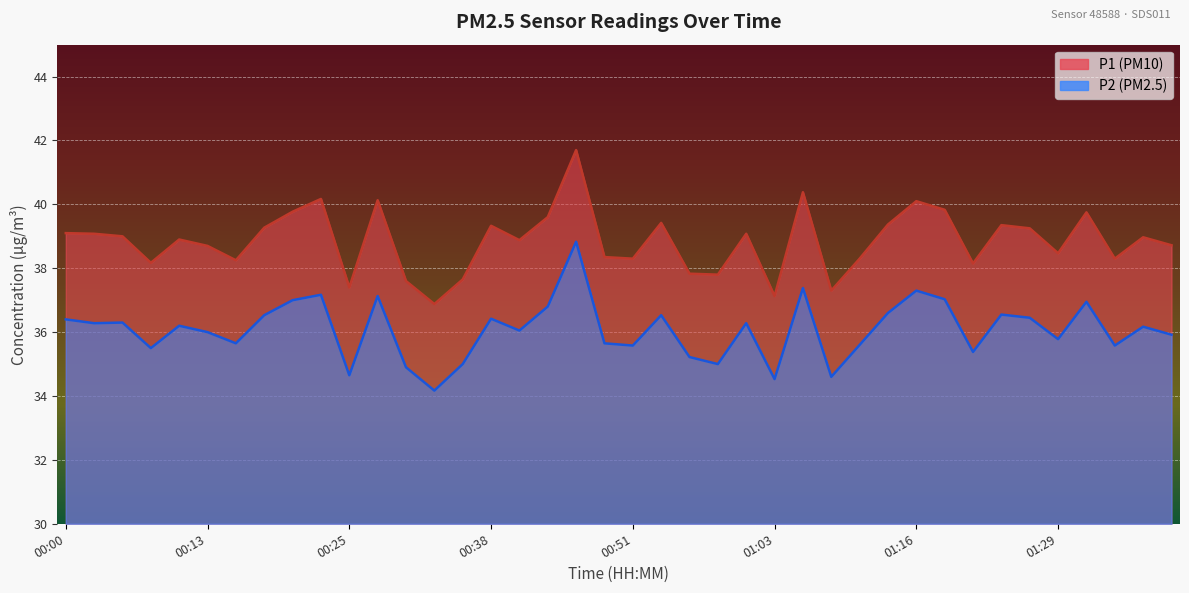

Rank the categories by P1 value from lowest to highest.

00:33, 01:03, 01:09, 00:25, 00:30, 00:36, 00:58, 00:56, 01:21, 00:08, 00:15, 00:51, 01:11, 01:34, 00:48, 01:29, 00:13, 01:39, 00:41, 00:10, 01:37, 00:05, 00:02, 01:01, 00:00, 01:26, 00:18, 00:38, 01:24, 01:14, 00:53, 00:43, 01:31, 00:20, 01:19, 01:16, 00:28, 00:23, 01:06, 00:46